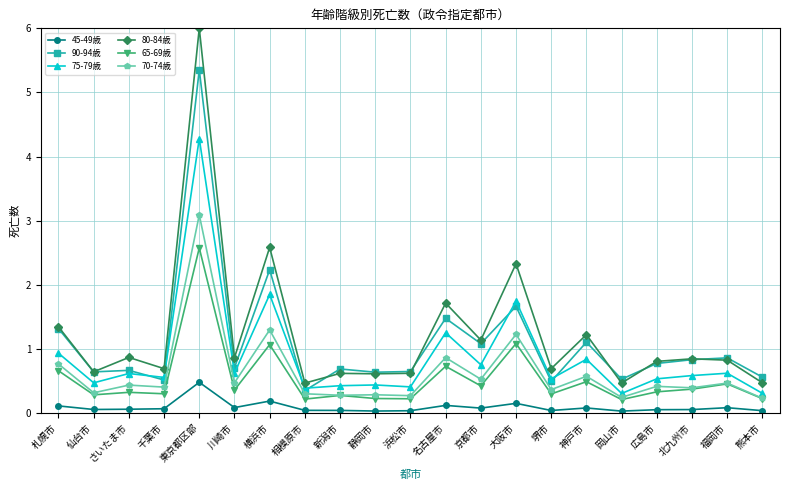

Which series has the largest total across all categories?

80-84歳